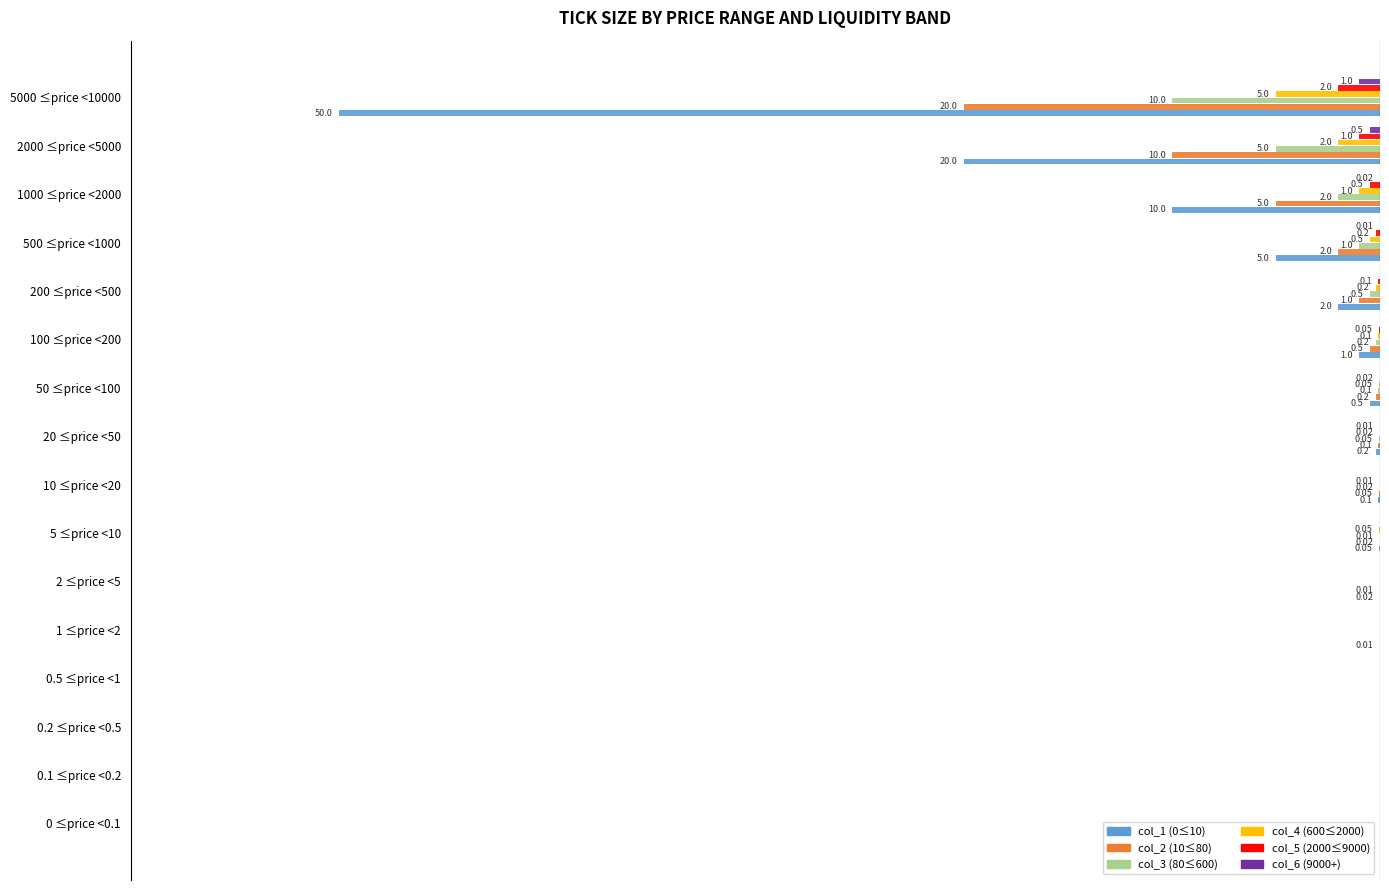

How many groups of bars are there?

16